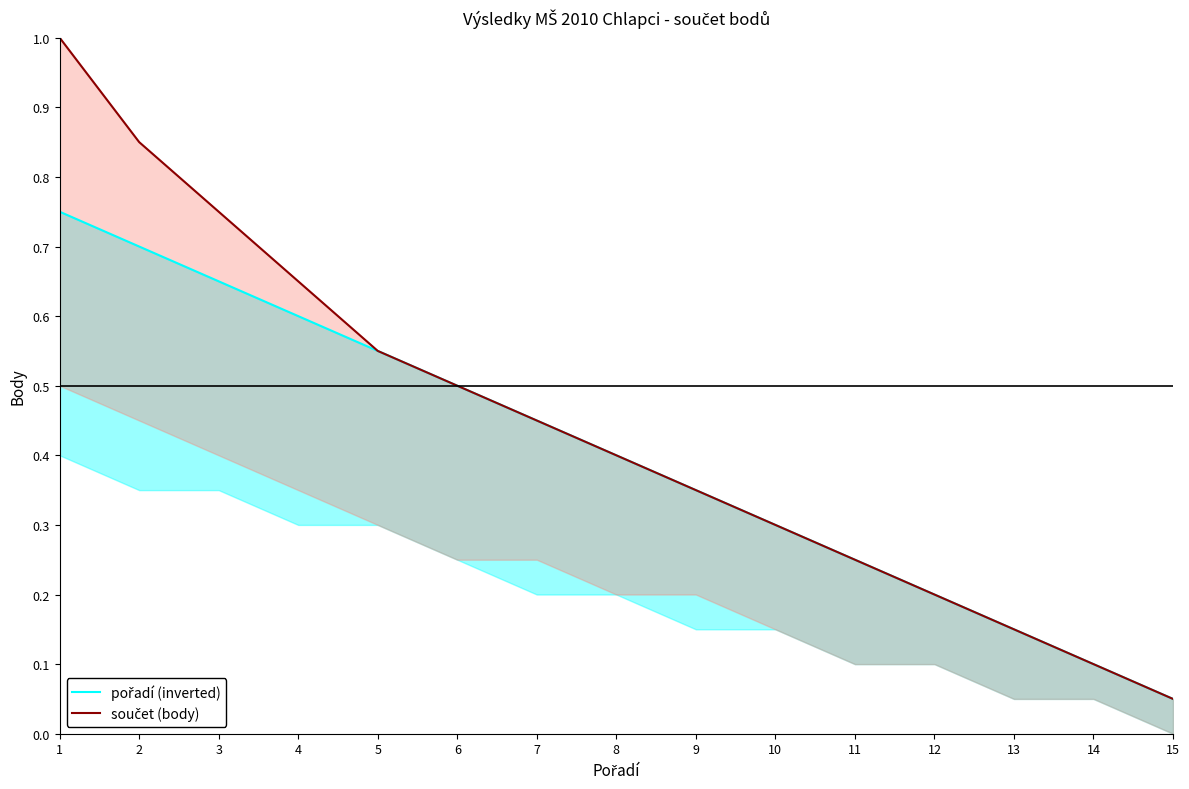

Is the value of součet (body) at 3 greater than the value of pořadí (inverted) at 5?

Yes